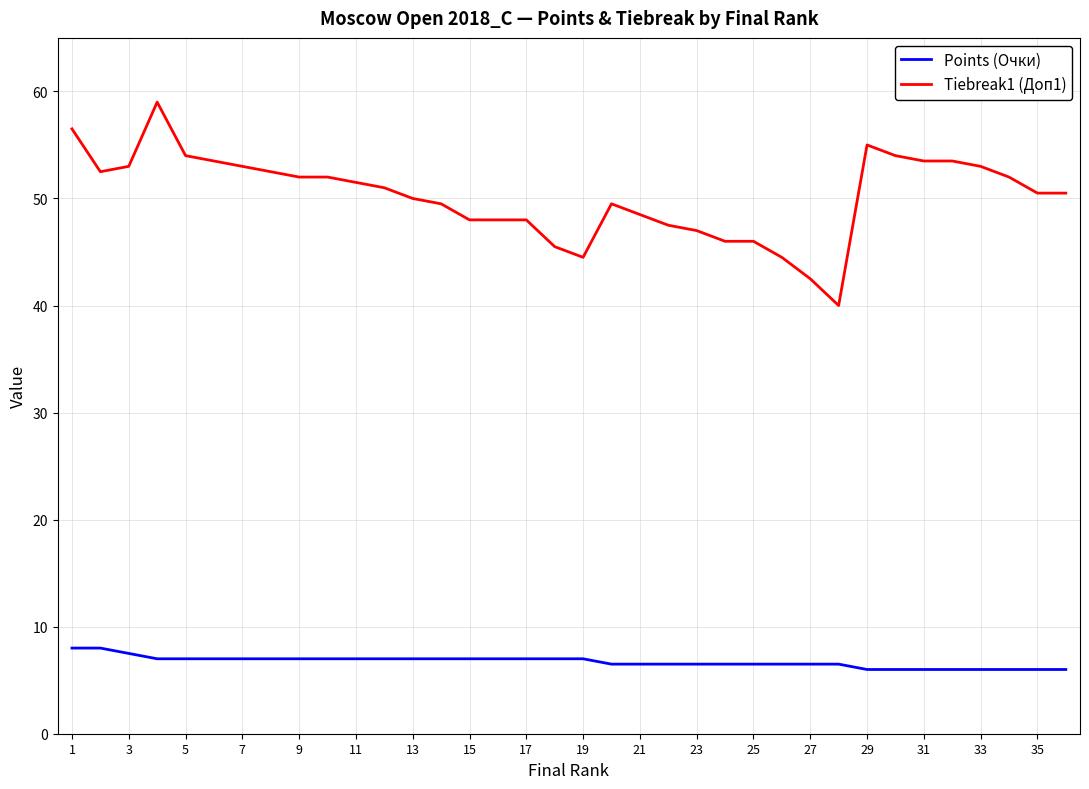

At how many categories does at least one series exceed 14?

36